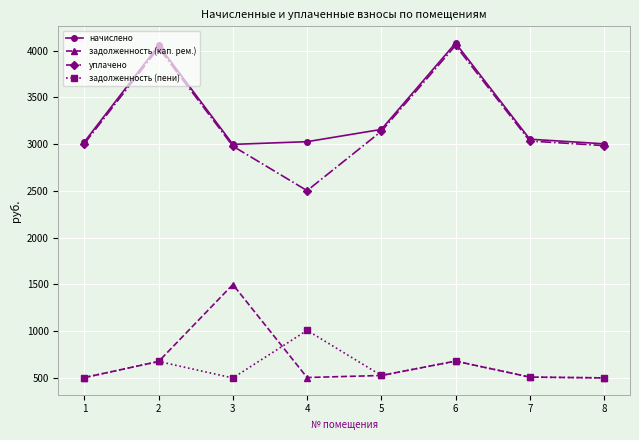

What is the average value of the уплачено series?

3216.5